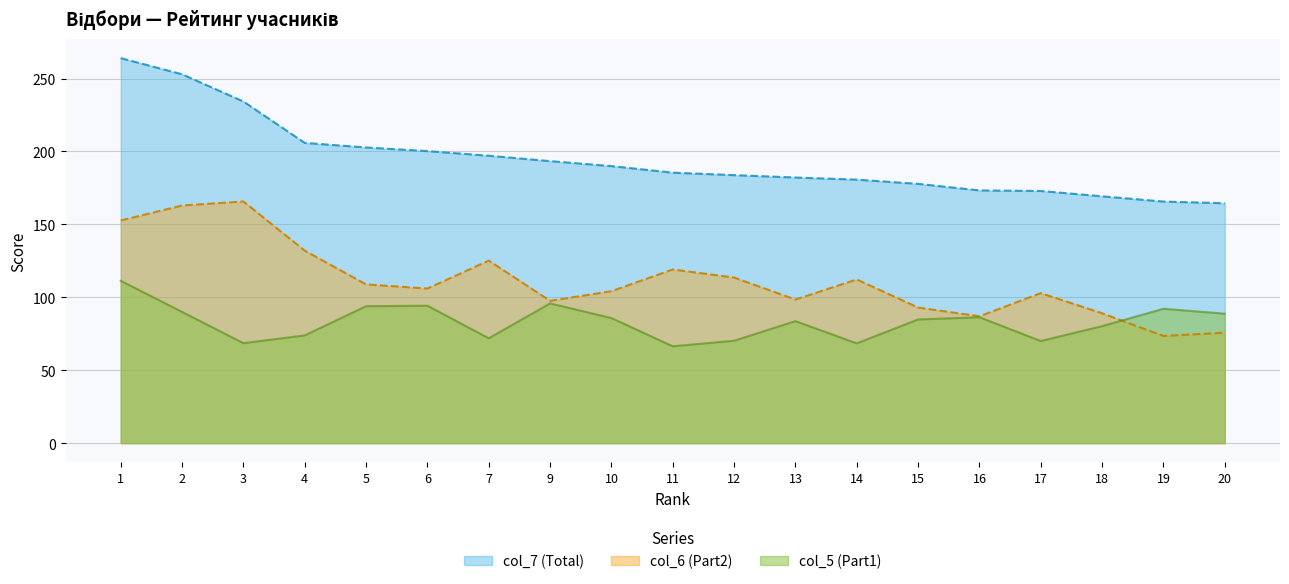

Reading left to right, what are all the values shown in this chart?

col_7 (Total): 1=264.0	2=253.0	3=234.3	4=205.9	5=202.8	6=200.3	7=197.1	9=193.4	10=190.0	11=185.5	12=183.8	13=182.1	14=180.7	15=177.8	16=173.3	17=172.9	18=169.3	19=165.7	20=164.5
col_6 (Part2): 1=152.7	2=163.0	3=165.7	4=132.0	5=108.9	6=106.0	7=125.2	9=97.6	10=104.2	11=119.1	12=113.6	13=98.5	14=112.3	15=93.0	16=87.0	17=102.9	18=89.0	19=73.5	20=75.8
col_5 (Part1): 1=111.3	2=90.0	3=68.6	4=73.9	5=93.9	6=94.2	7=71.9	9=95.8	10=85.8	11=66.4	12=70.2	13=83.7	14=68.4	15=84.8	16=86.3	17=70.0	18=80.2	19=92.2	20=88.8